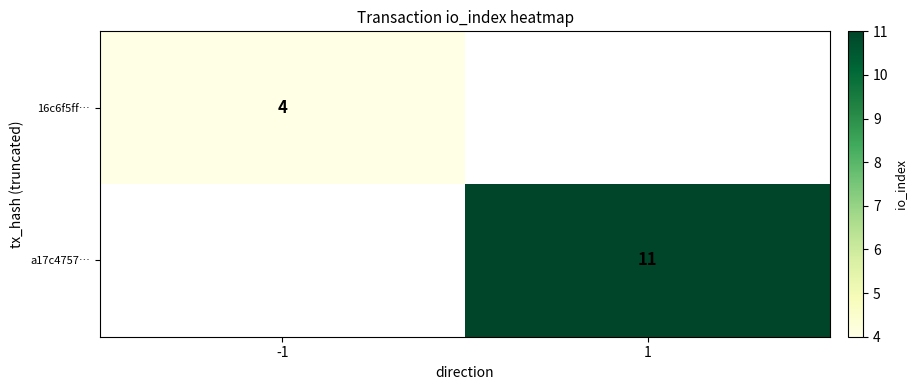

Is the value of 16c6f5ff… at -1 greater than the value of a17c4757… at 1?

No